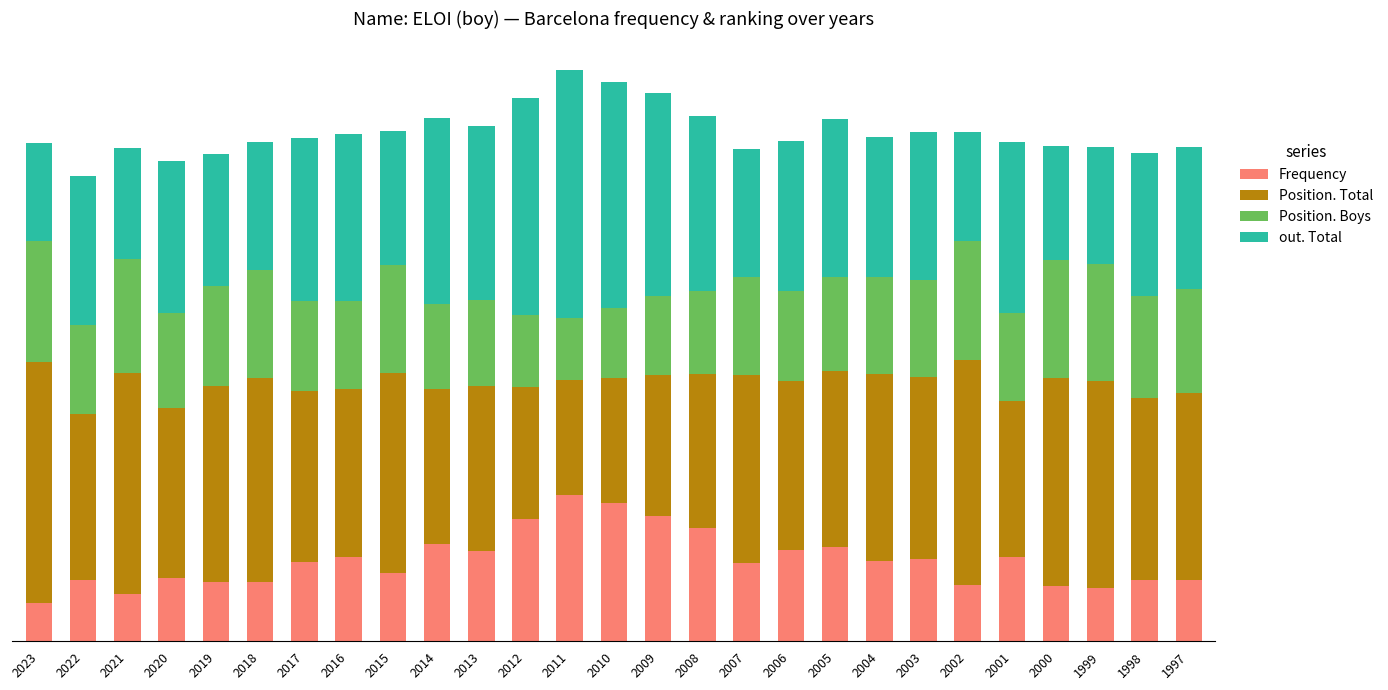

What are all the series names shown in the legend?

Frequency, Position. Total, Position. Boys, out. Total